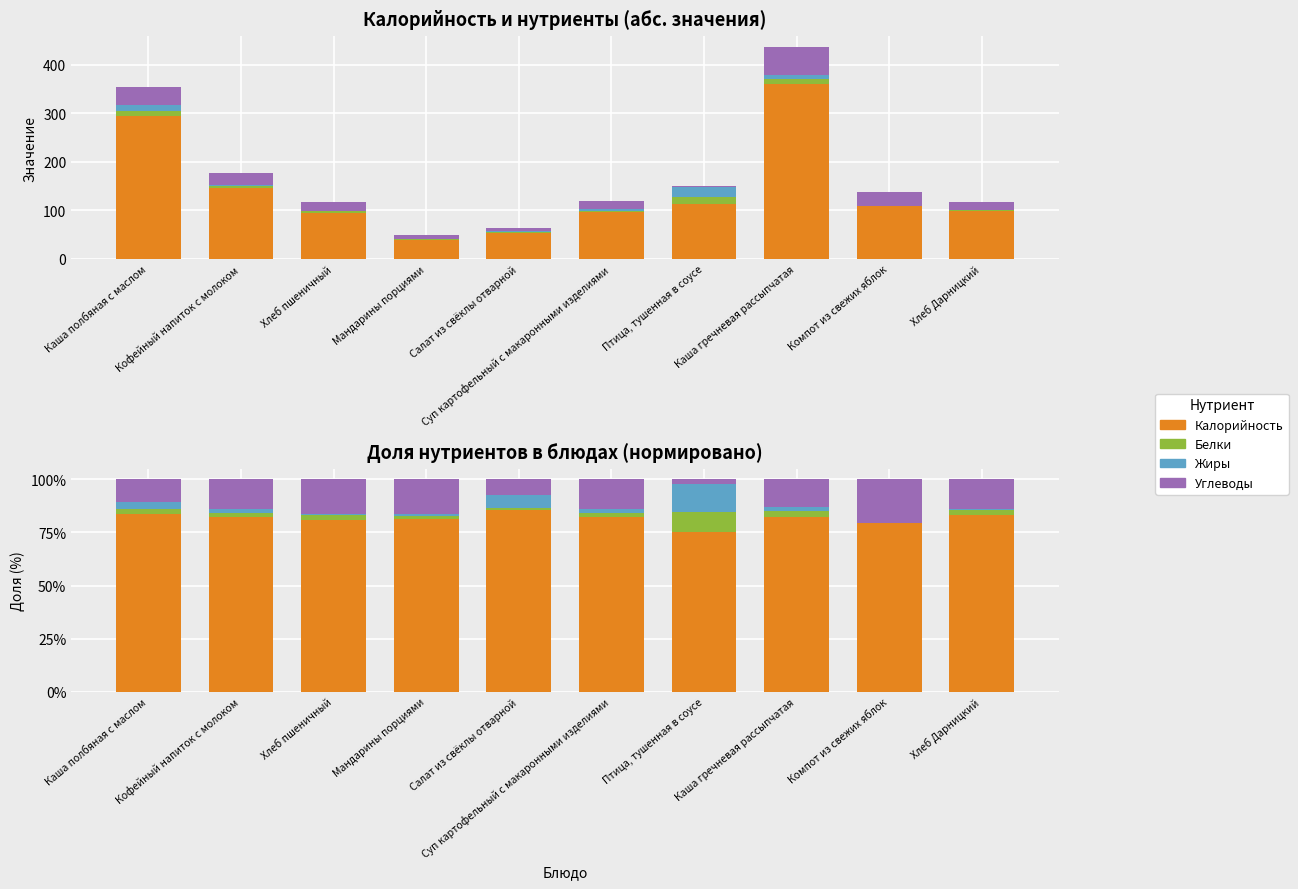

How many groups of bars are there?

10